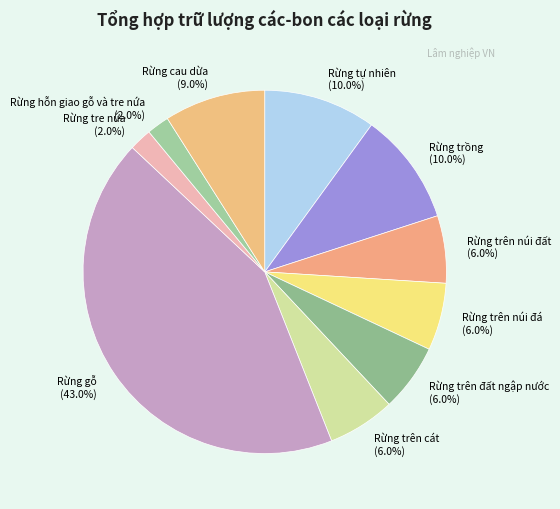

To the nearest percent, what percentage of the pie is Rừng trên đất ngập nước?

6%